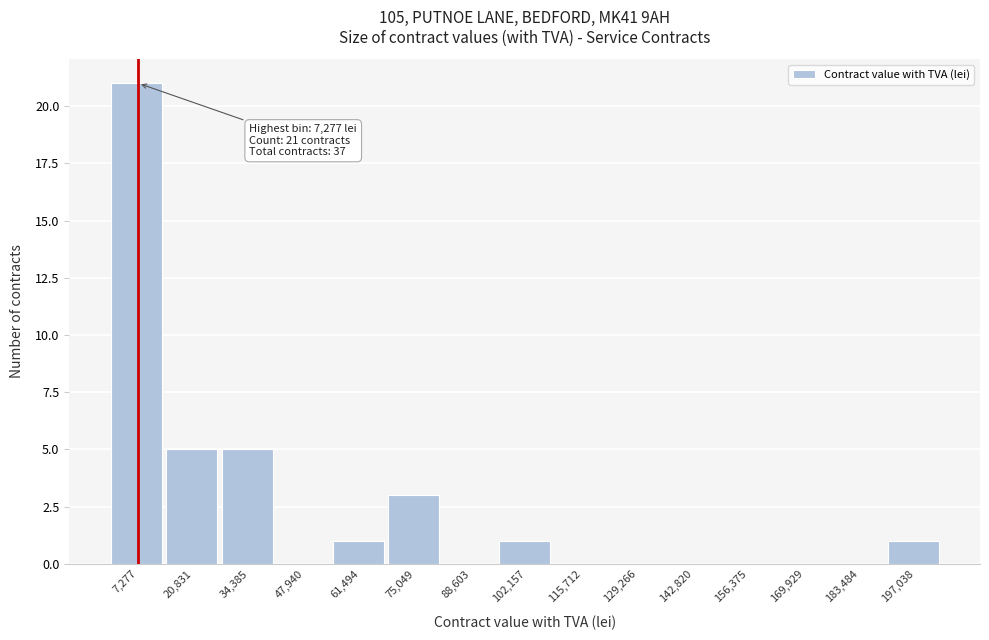

Which range on the x-axis has the tallest bar?

0 to 14000